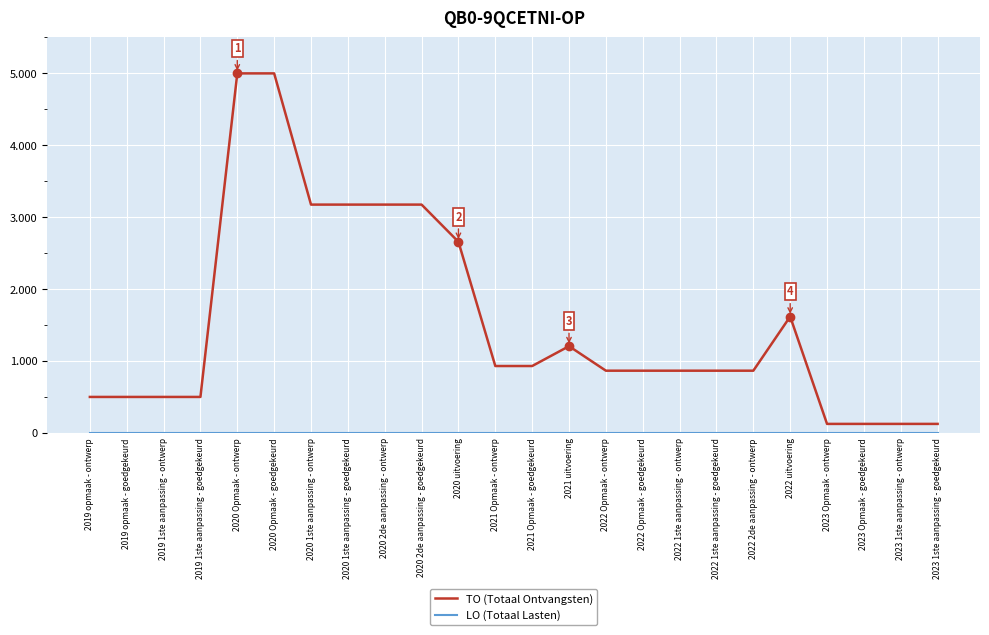

Between 2020 1ste aanpassing - ontwerp and 2020 1ste aanpassing - goedgekeurd, which series saw the biggest shift?

TO (Totaal Ontvangsten)